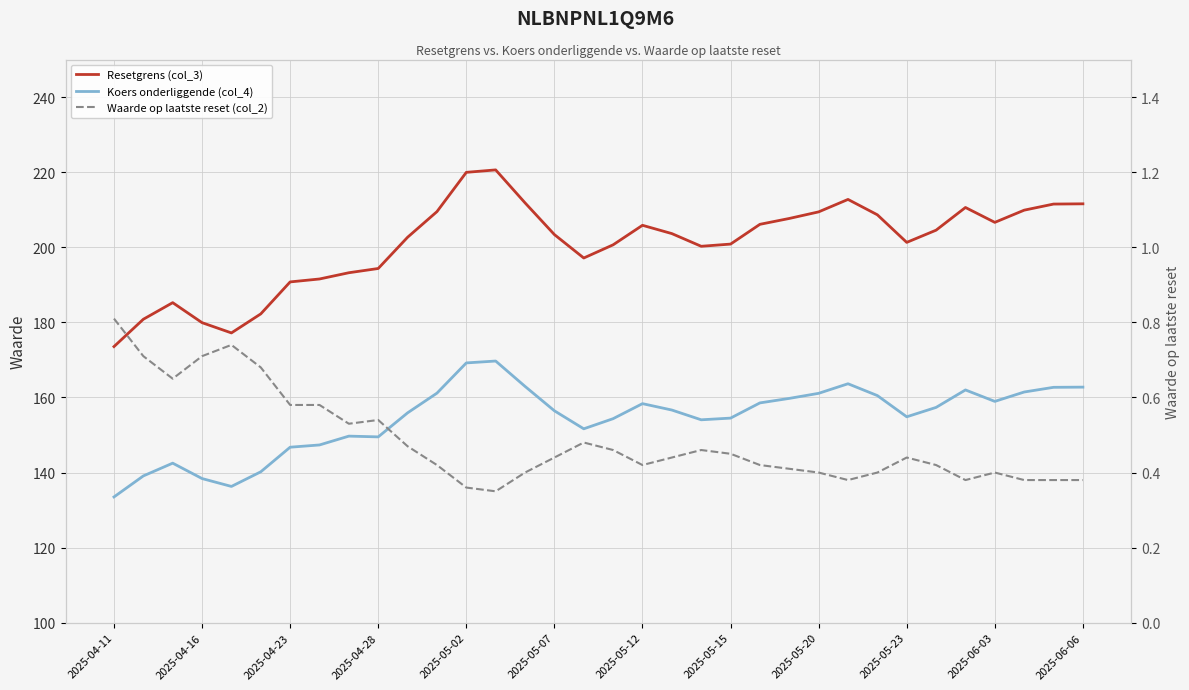

True or false: Waarde op laatste reset (col_2) and Koers onderliggende (col_4) cross at least once.

False